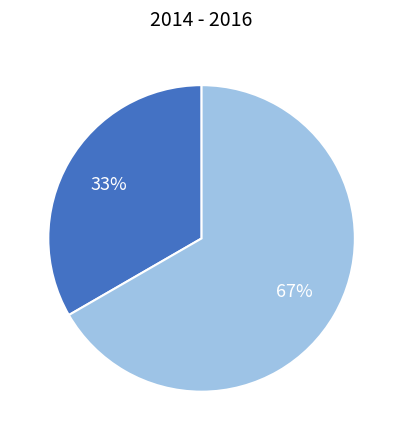

How many slices are in this pie chart?

2